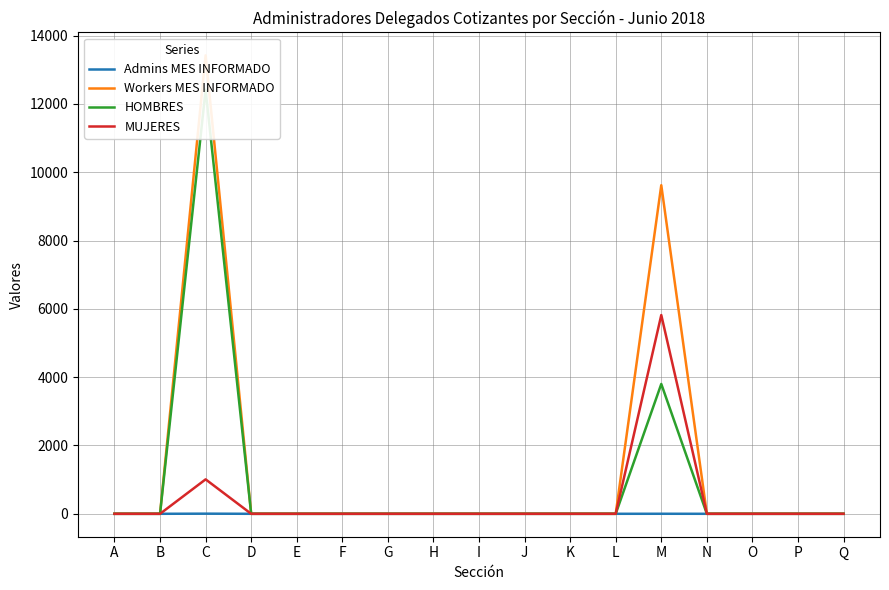

What is the difference between the maximum and second lowest values in the MUJERES series?

5818